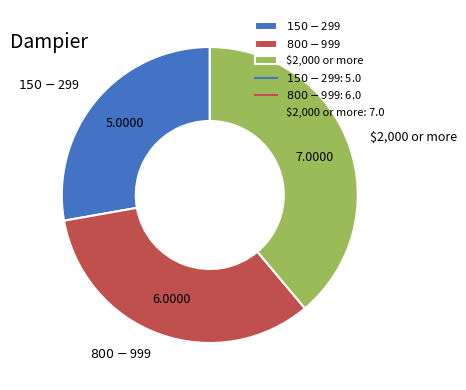

How many slices are in this pie chart?

3